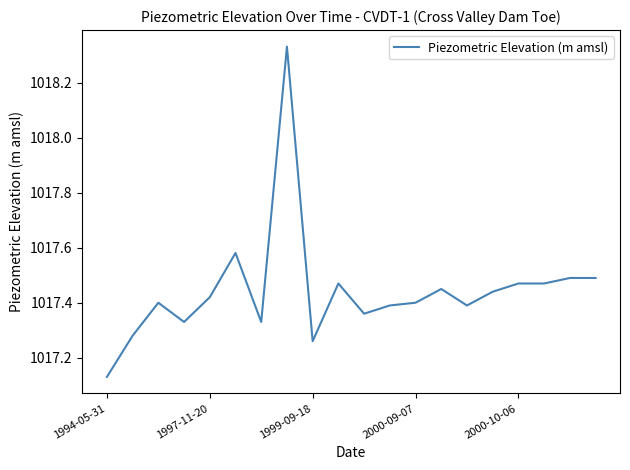

What is the difference between the maximum and minimum values?

1.2